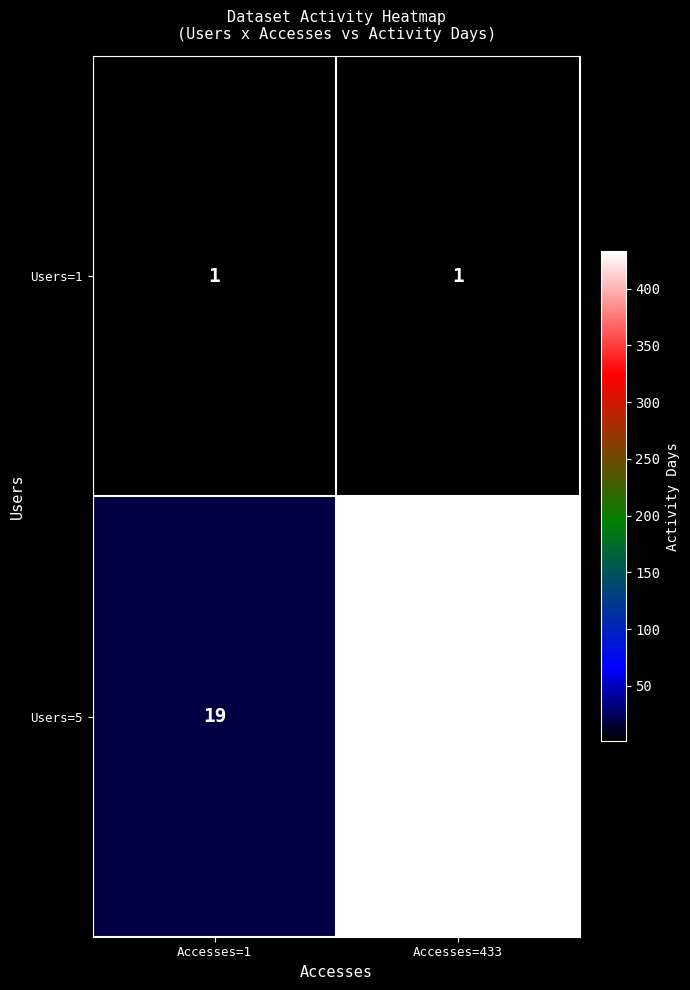

Reading left to right, extract all data points from this chart.

Users=1: 1	1
Users=5: 19	433